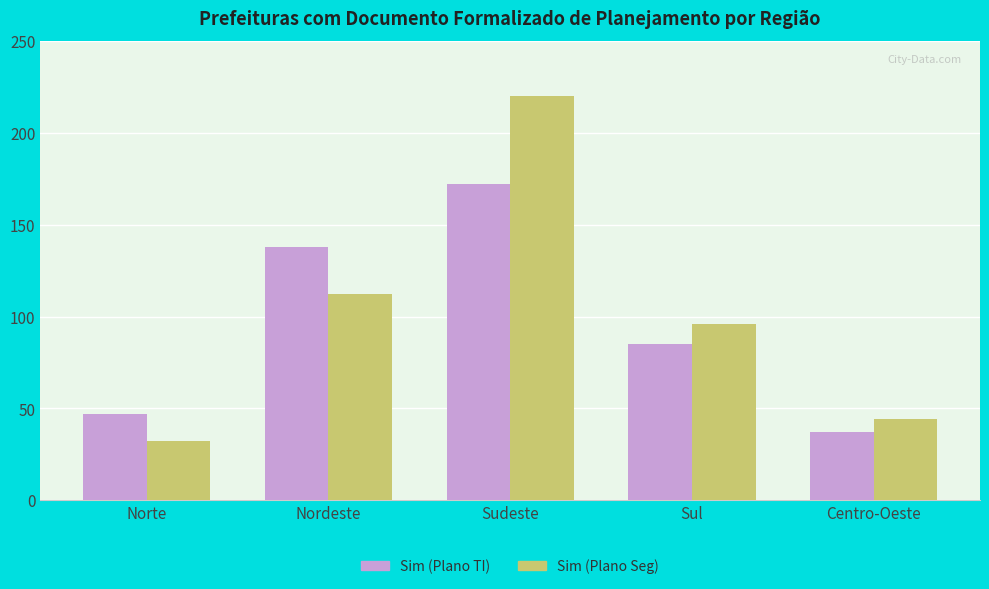

Reading left to right, list all the values displayed in this chart.

Sim (Plano TI): 47	138	172	85	37
Sim (Plano Seg): 32	112	220	96	44